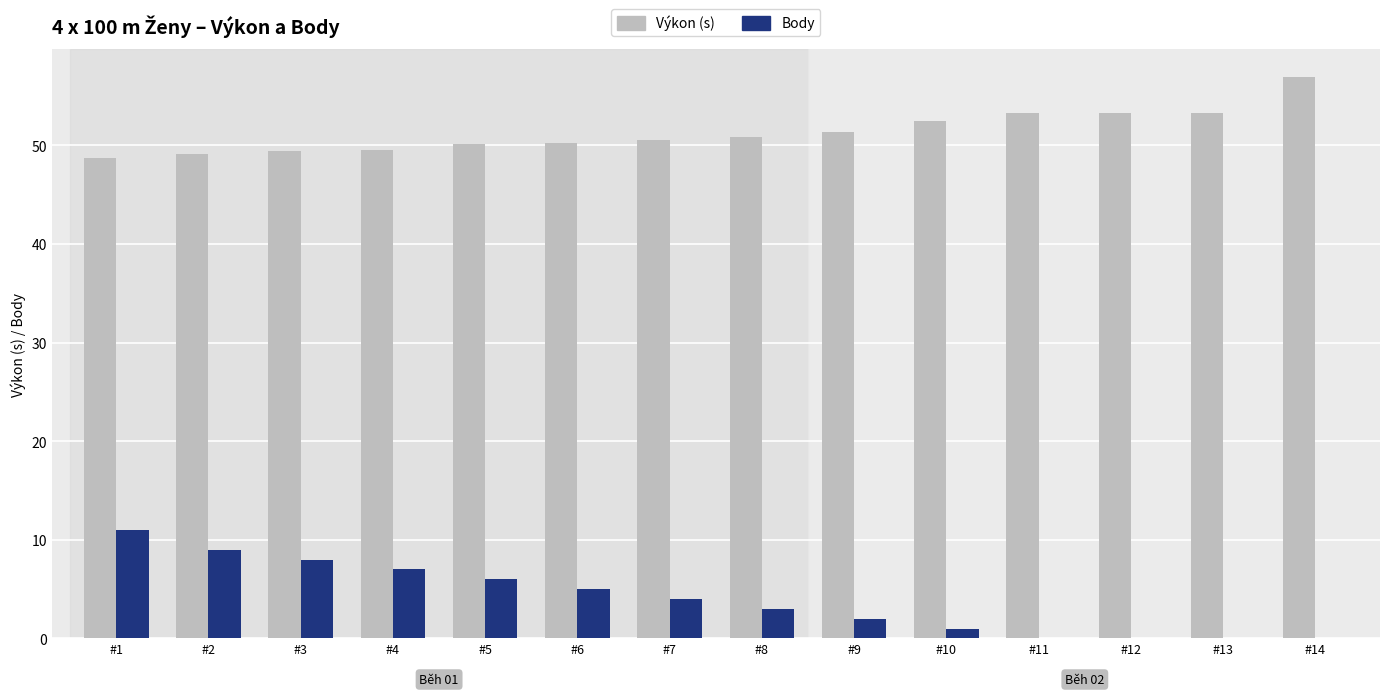

Which category has the highest value across all series?

#14